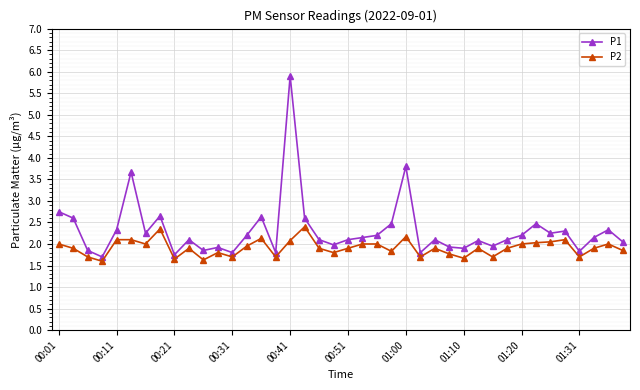

What is the difference between the maximum and second lowest values in the P2 series?

0.8